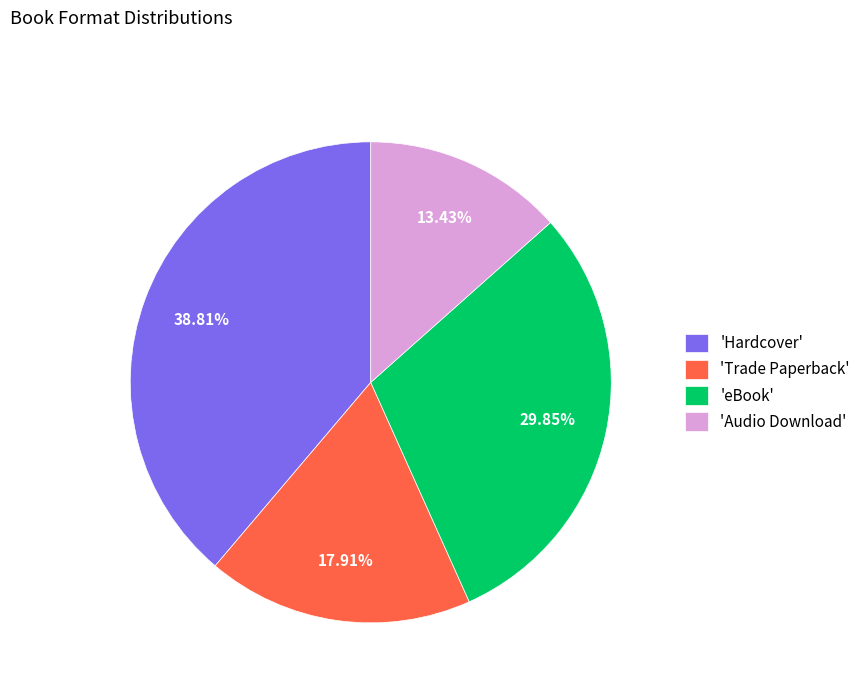

Which category has the biggest portion of the pie?

'Hardcover'